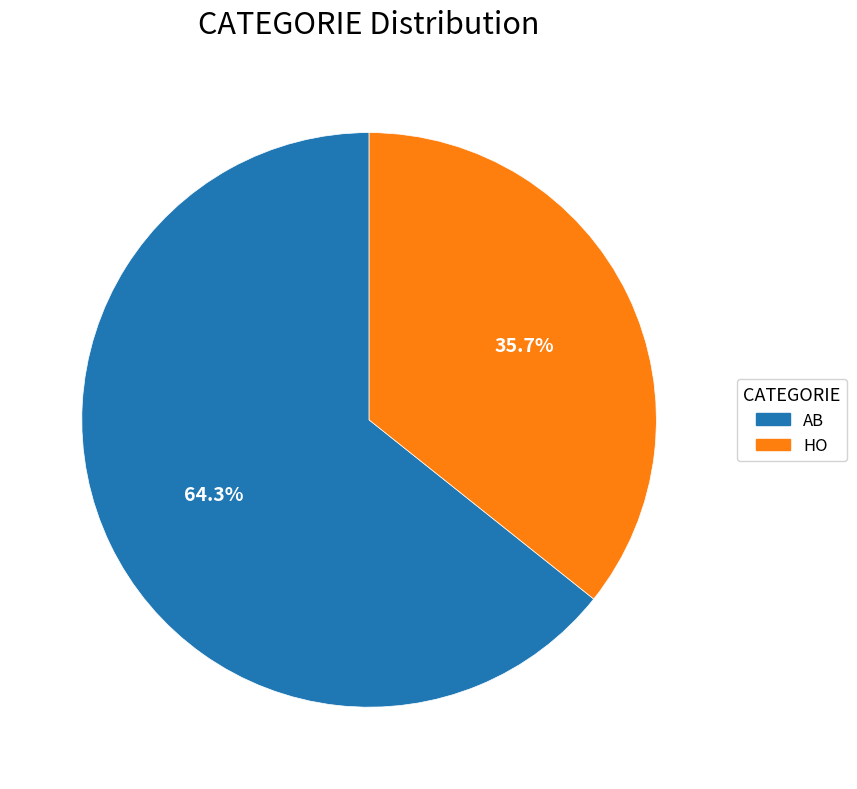

Count the number of slices in the pie.

2